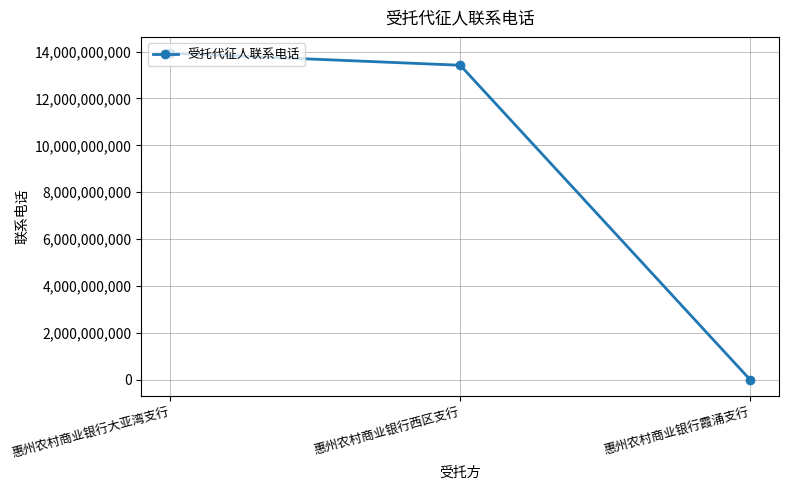

What is the difference between the values at 惠州农村商业银行大亚湾支行 and 惠州农村商业银行西区支行?

512751279